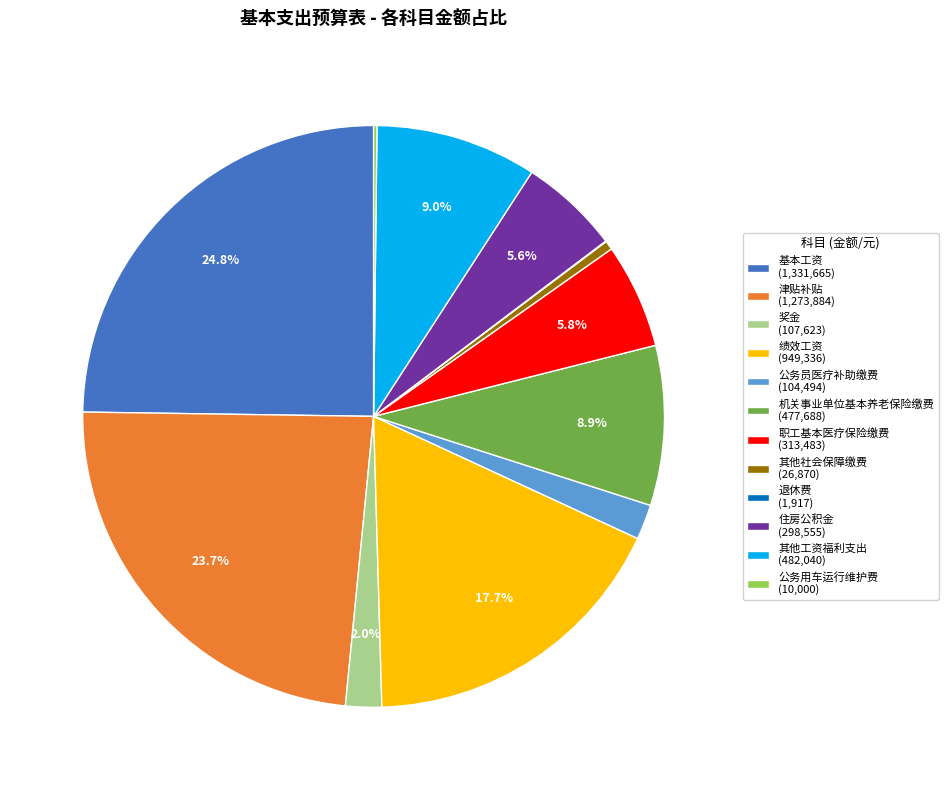

To the nearest percent, what is the average slice percentage?

8%